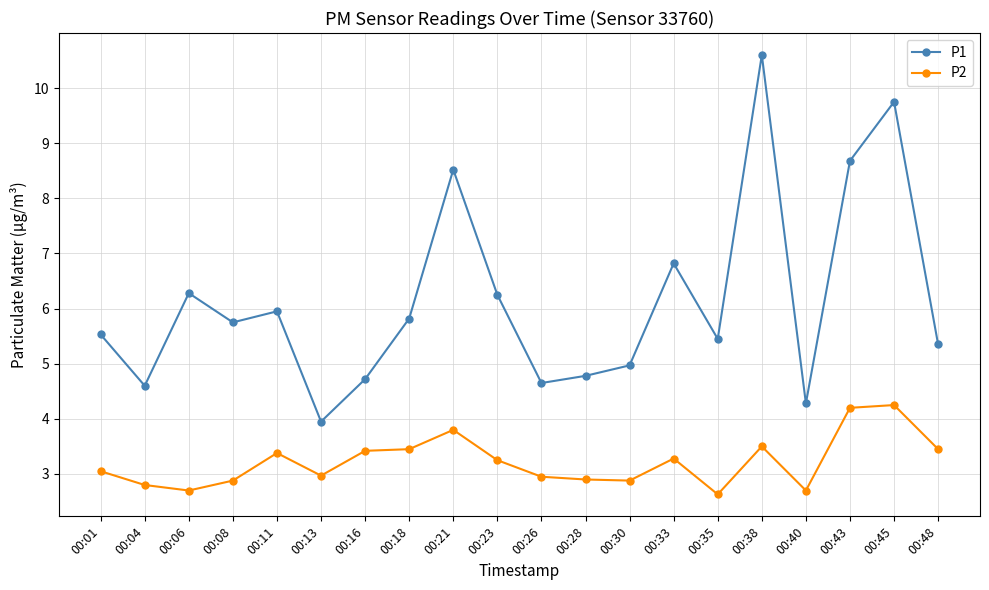

Does the chart display data point markers on the line(s)?

Yes